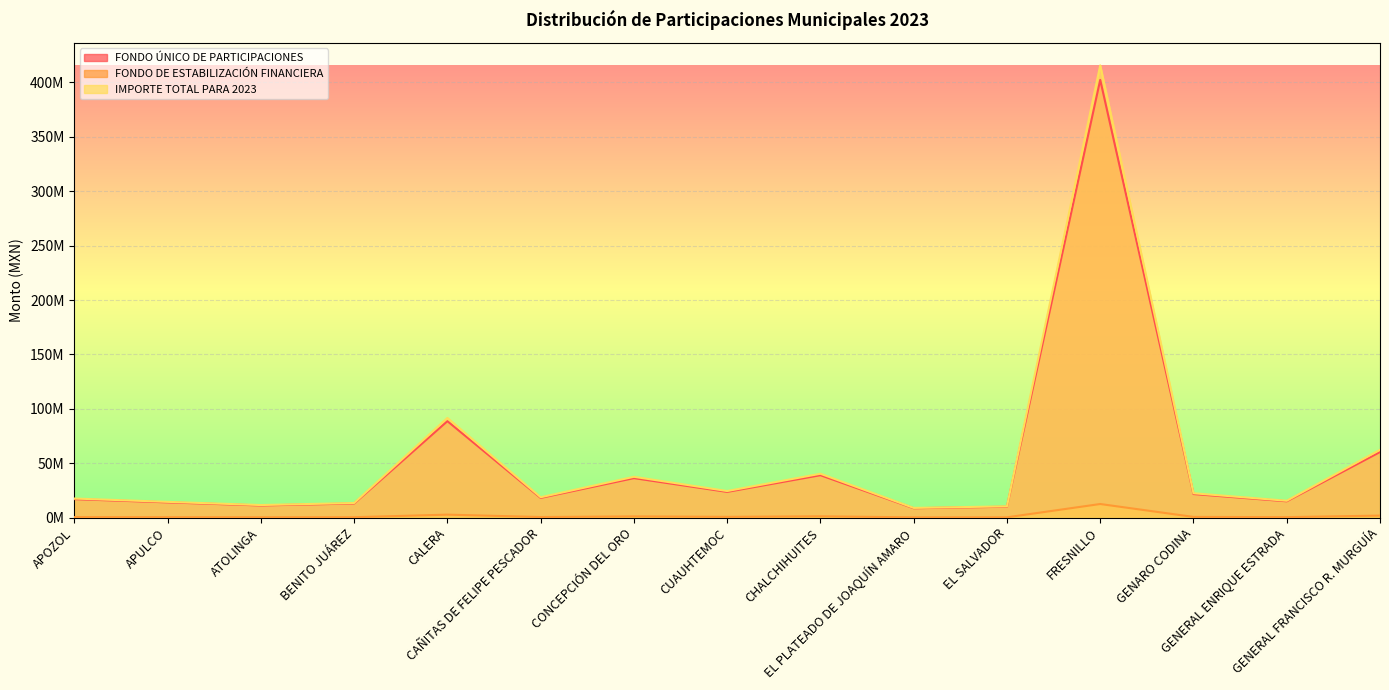

At EL SALVADOR, list the series in order from smallest to largest.

FONDO DE ESTABILIZACIÓN FINANCIERA, FONDO ÚNICO DE PARTICIPACIONES, IMPORTE TOTAL PARA 2023